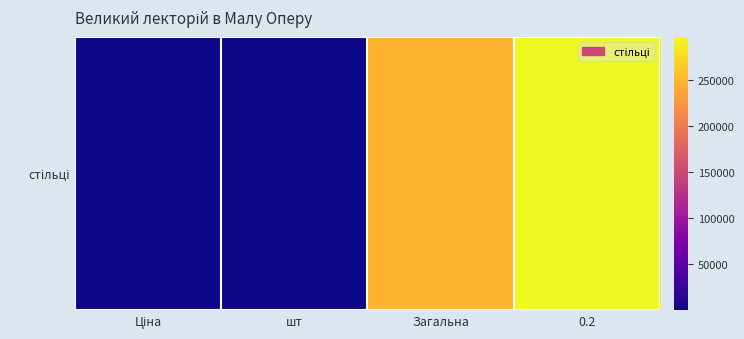

Count the number of categories in the chart.

4